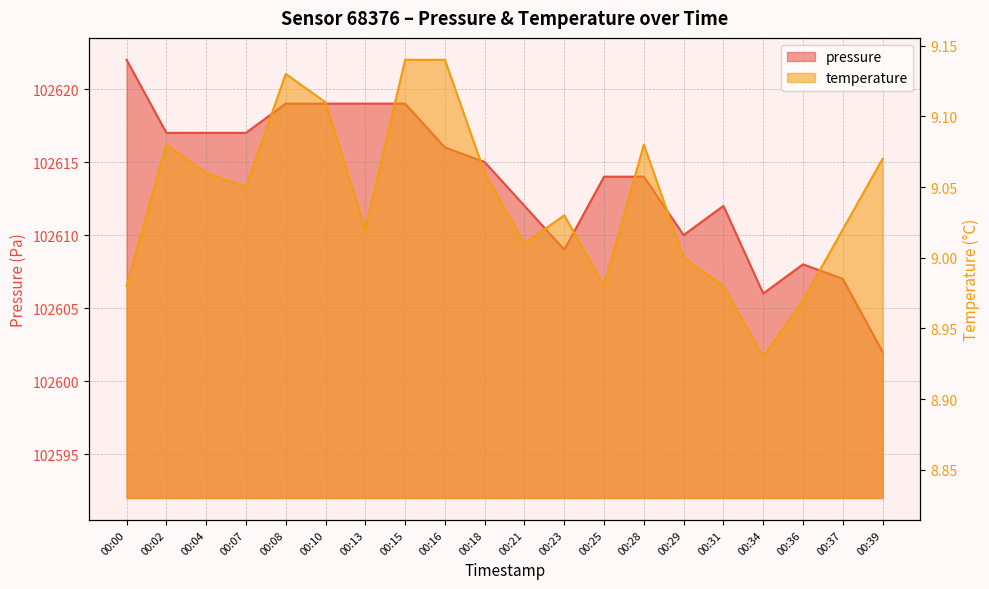

What is the average value of the pressure series?

102613.7